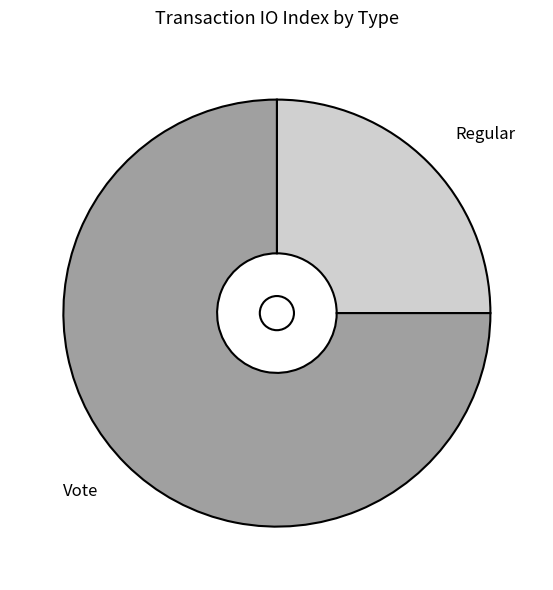

How many segments does this pie chart have?

2